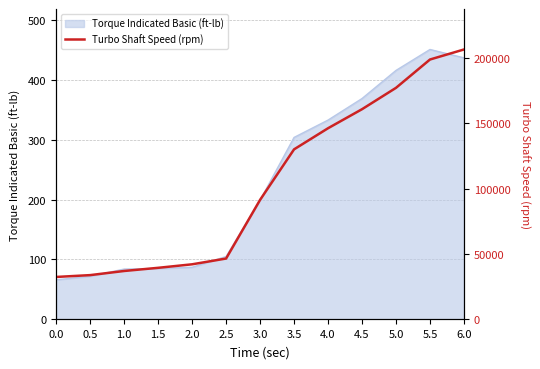

What is the lowest value of the Torque Indicated Basic (ft-lb) series?

66